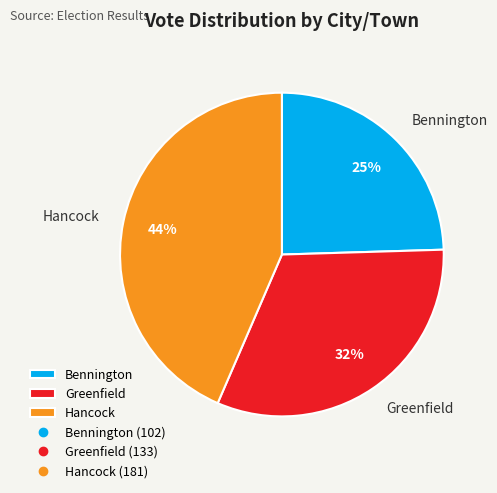

Is the sum of Bennington and Greenfield greater than half?

Yes